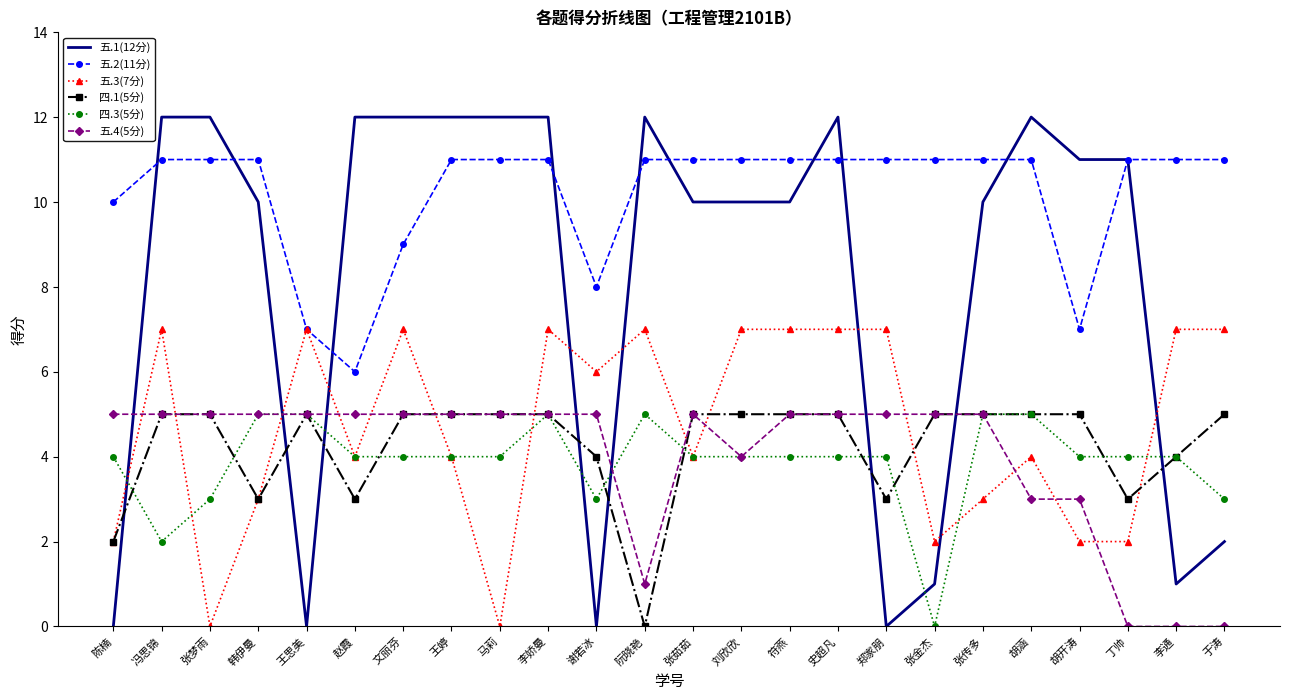

The 五.4(5分) series shows 5 at 赵霞. True or false?

True